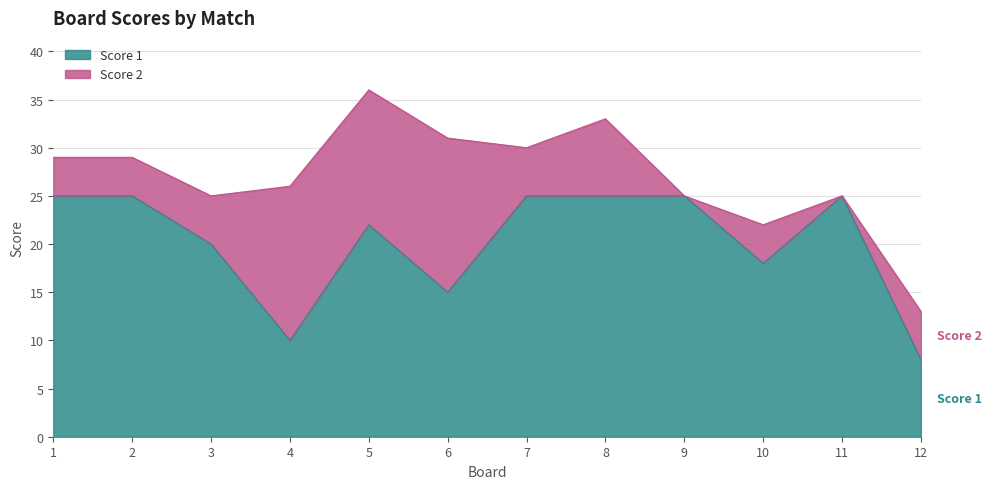

Does the chart display data point markers on the line(s)?

No